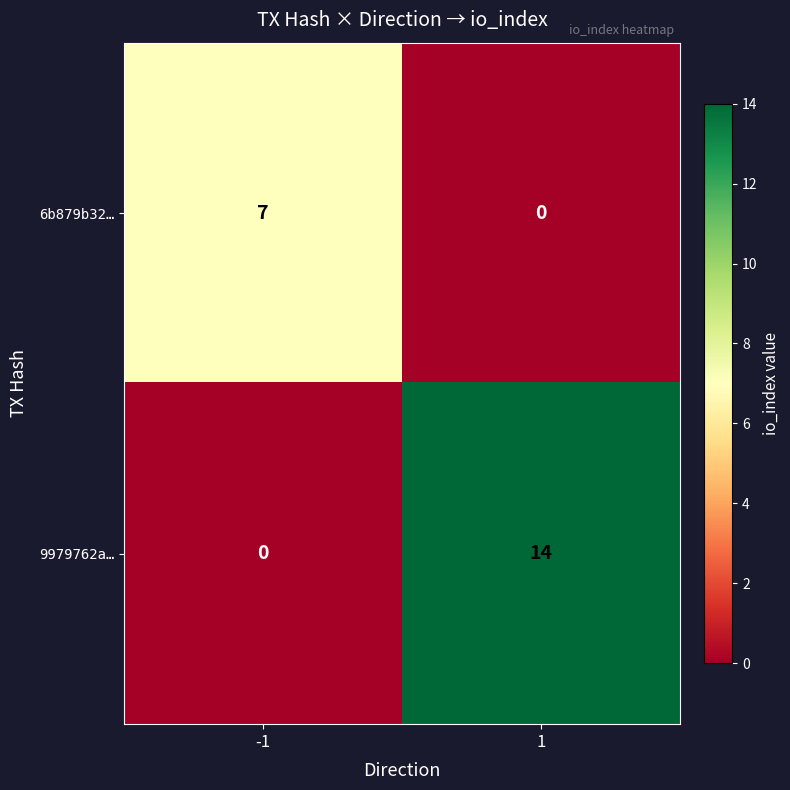

The 6b879b32… series shows 0 at 1. True or false?

True